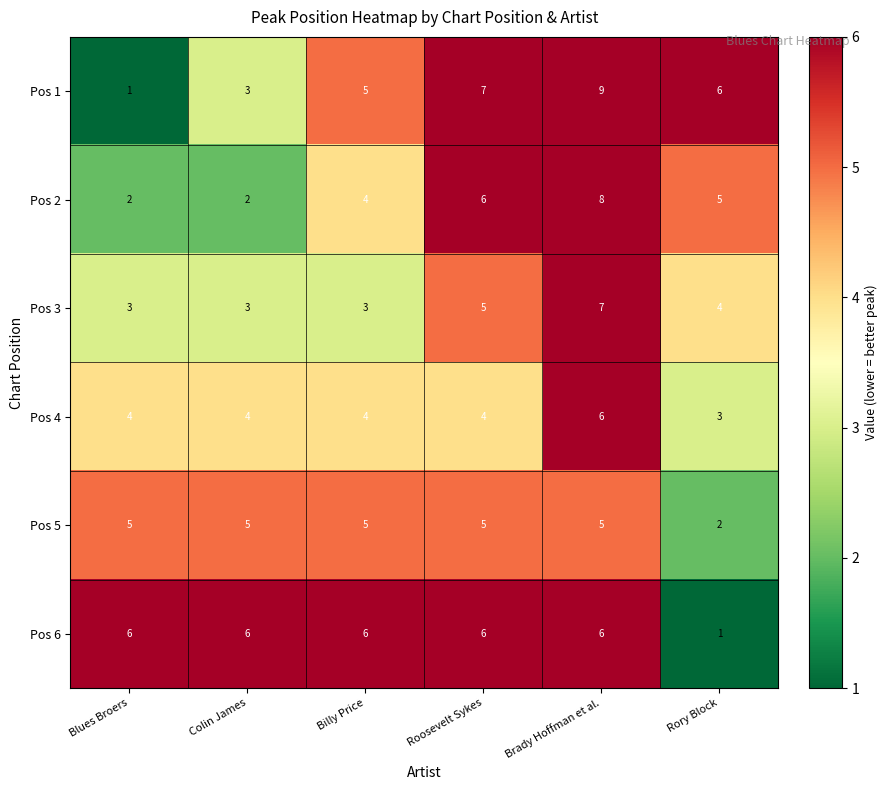

Which series has the largest range (max minus min)?

Pos 1